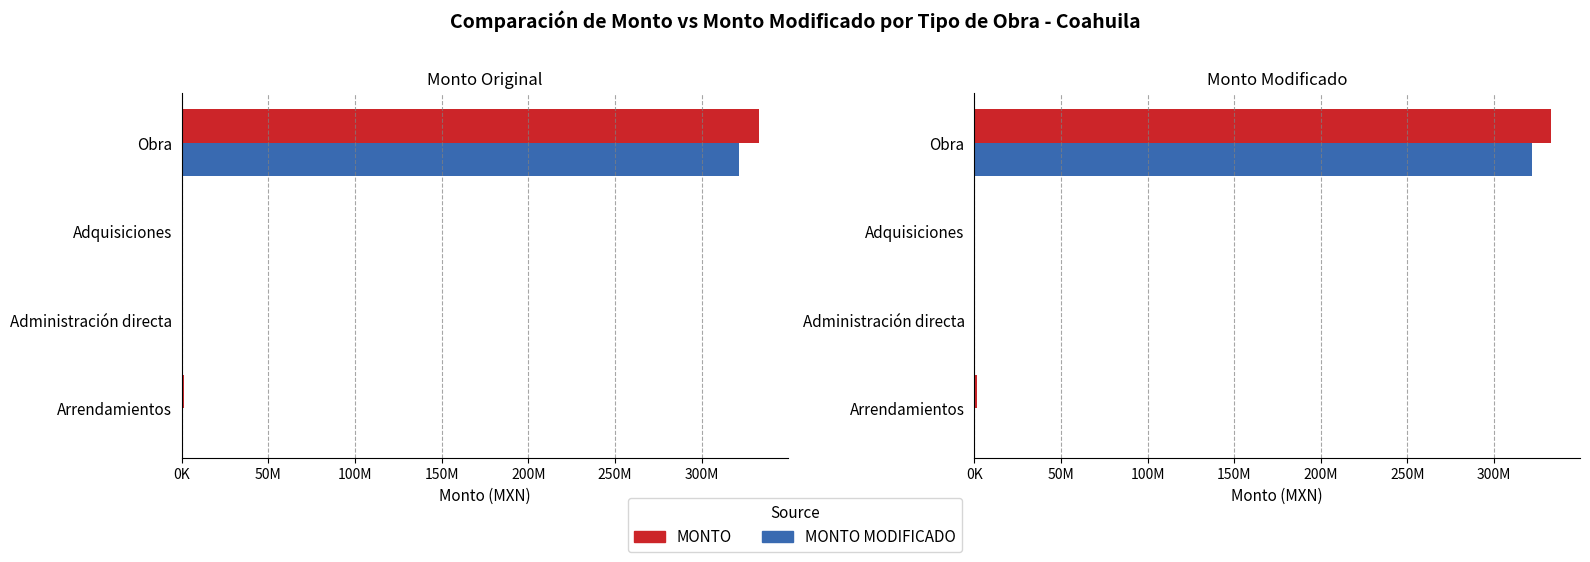

Reading right to left, extract all data points from this chart.

MONTO: 332928387.6	132806.1	95000.0	1393890.0
MONTO MODIFICADO: 321610387.3	132806.1	95000.0	0.0